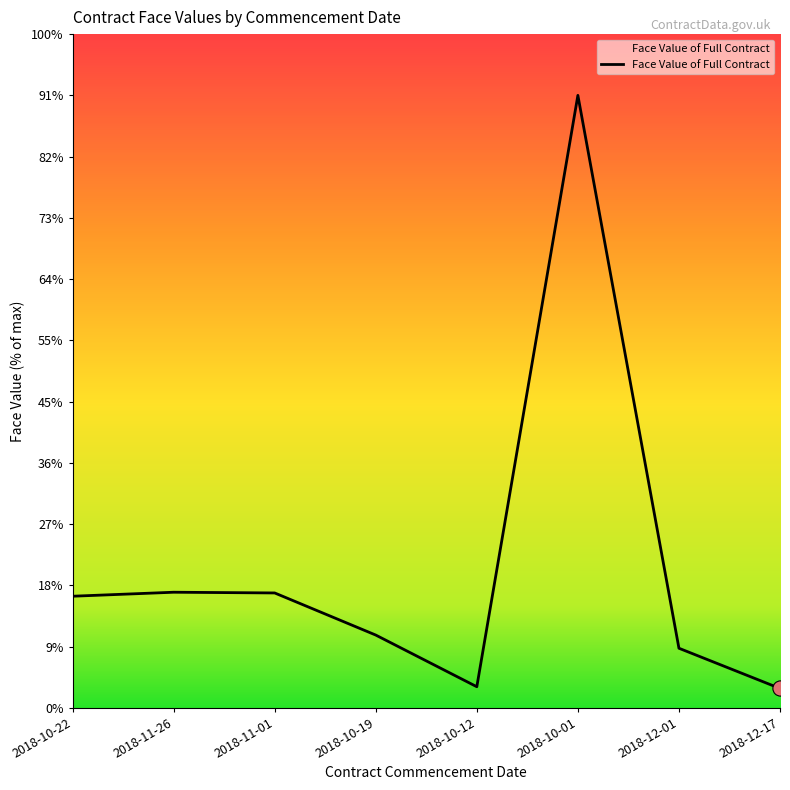

Does the chart have visible grid lines?

No